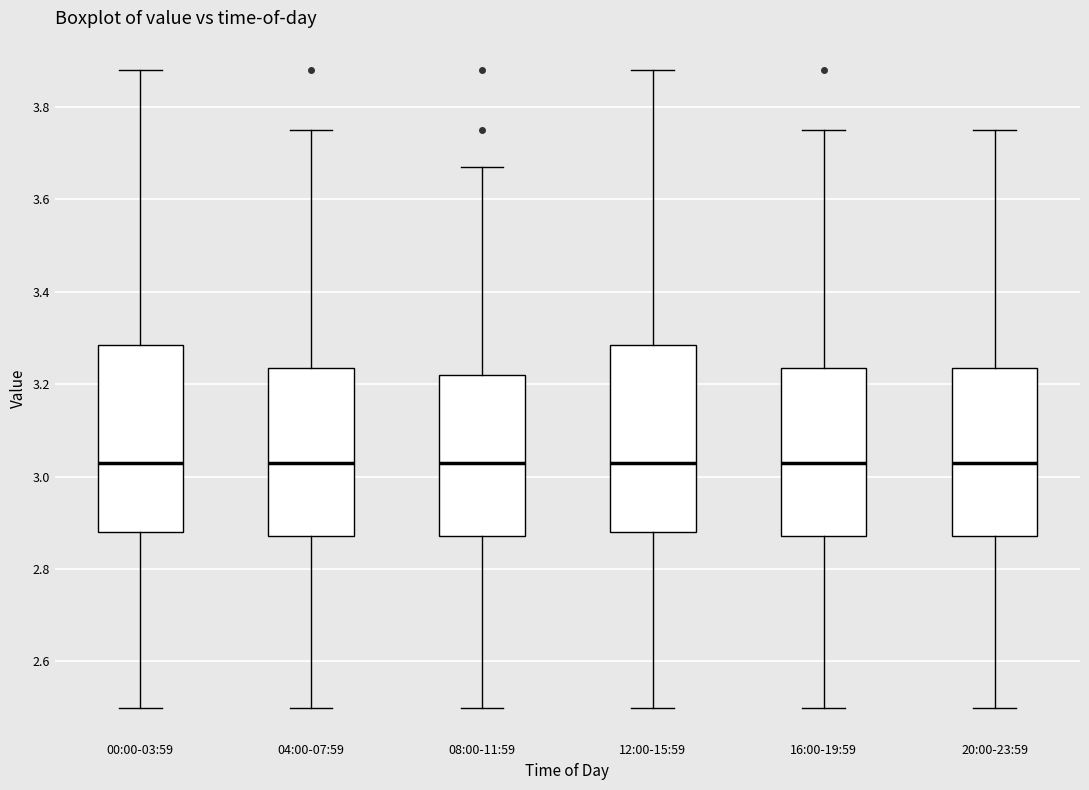

Reading left to right, transcribe this box plot: for each box, give where its median line is, the range the box spans, and where its two whiskers end, as read against the y-axis. The values are not printed on the chart, so give them approximately, as read against the axis.

00:00-03:59: median 3.04, box 2.88 to 3.28, whiskers 2.50 to 3.88
04:00-07:59: median 3.04, box 2.88 to 3.24, whiskers 2.50 to 3.76
08:00-11:59: median 3.04, box 2.88 to 3.22, whiskers 2.50 to 3.68
12:00-15:59: median 3.04, box 2.88 to 3.28, whiskers 2.50 to 3.88
16:00-19:59: median 3.04, box 2.88 to 3.24, whiskers 2.50 to 3.76
20:00-23:59: median 3.04, box 2.88 to 3.24, whiskers 2.50 to 3.76